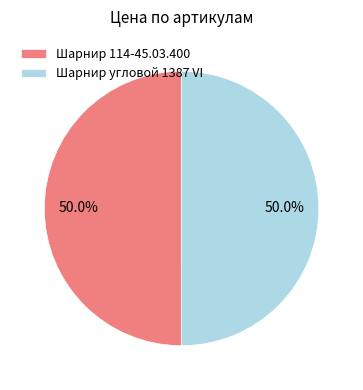

Combined, do Шарнир угловой 1387 VI and Шарнир 114-45.03.400 account for over 50%?

Yes